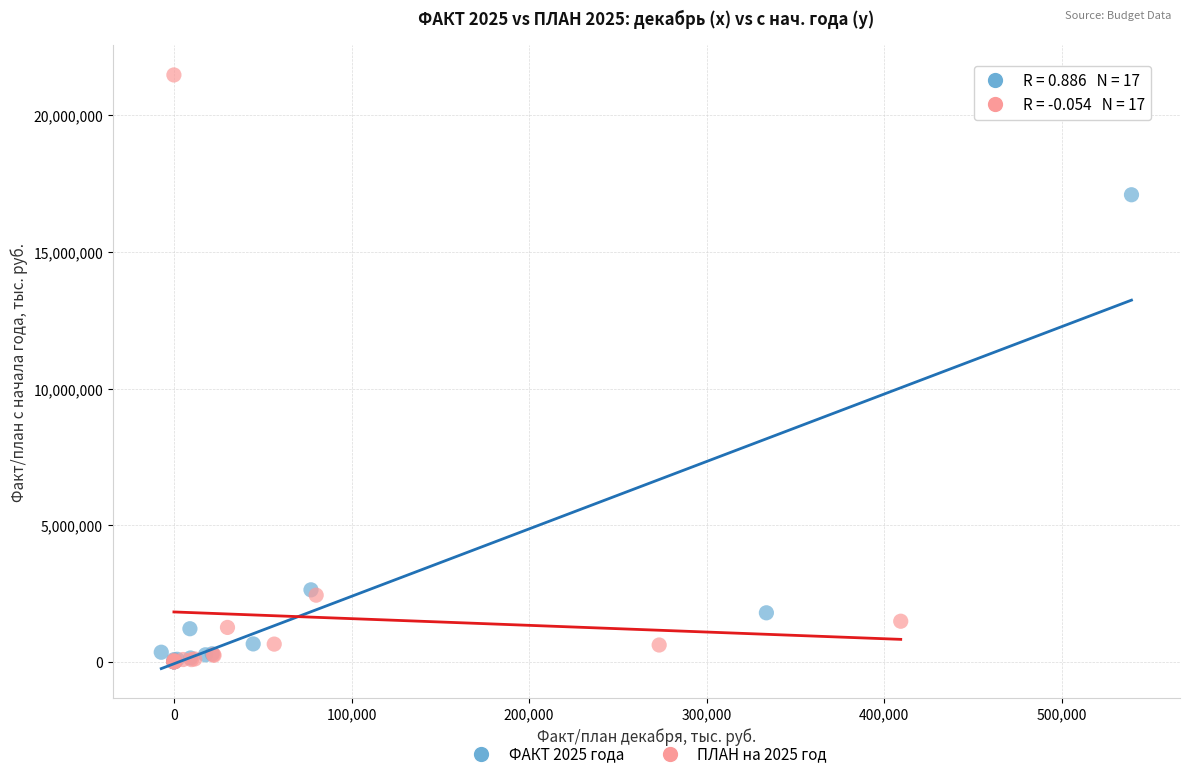

Which series contains the highest Y value?

ПЛАН на 2025 год